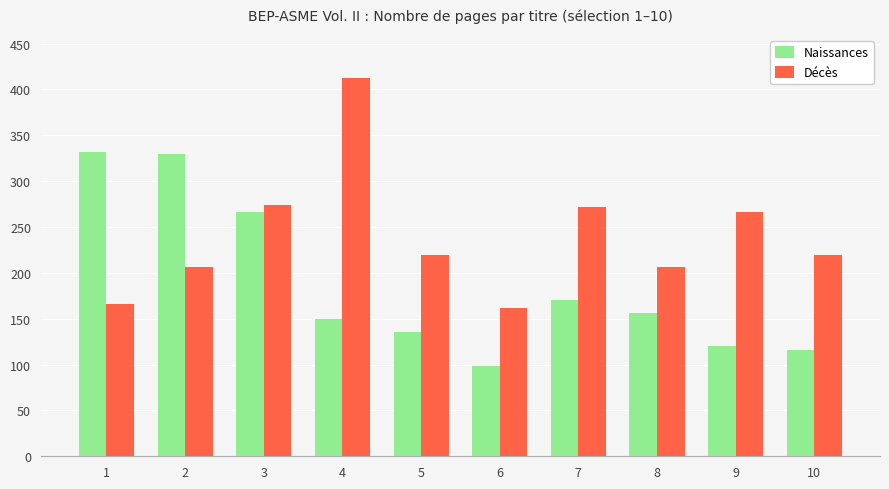

Reading right to left, what are all the values shown in this chart?

Naissances: 116	120	156	170	98	136	150	266	330	332
Décès: 220	266	206	272	162	220	412	274	206	166